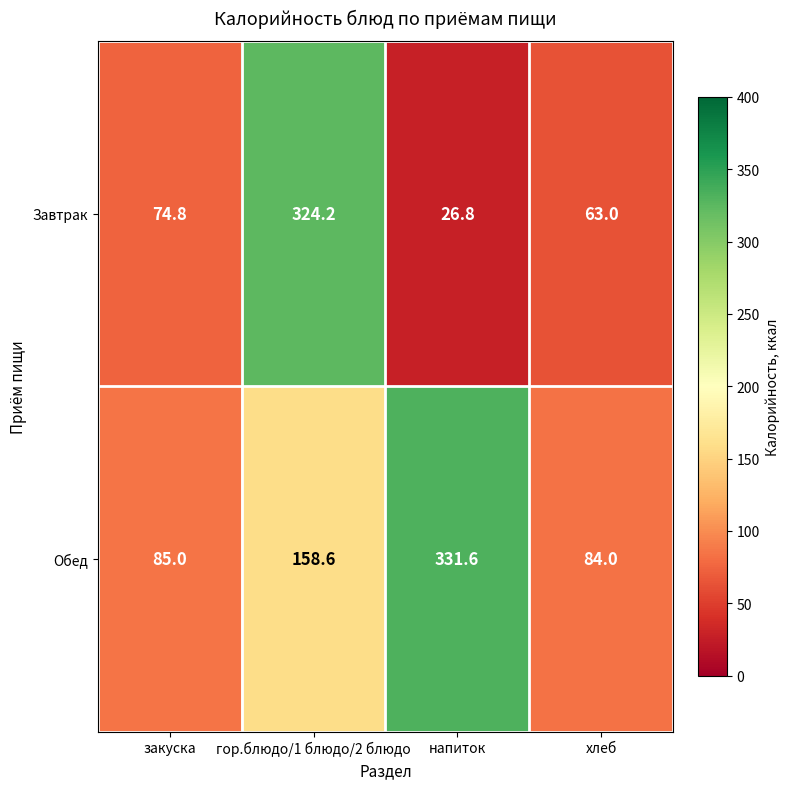

Which category has the lowest value across all series?

напиток